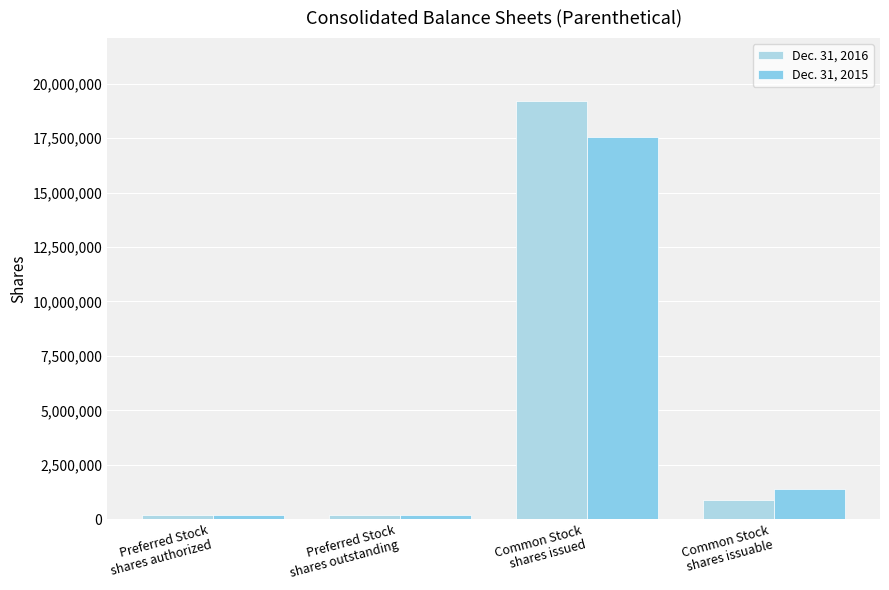

How many categories are shown in the chart?

4